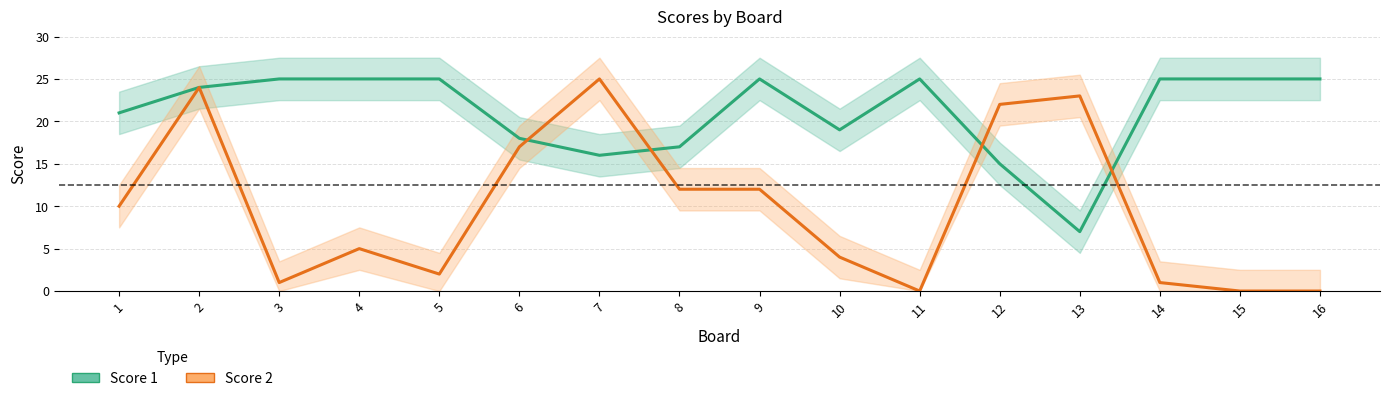

What is the approximate value of Score 1 at 12, to the nearest 10?

20